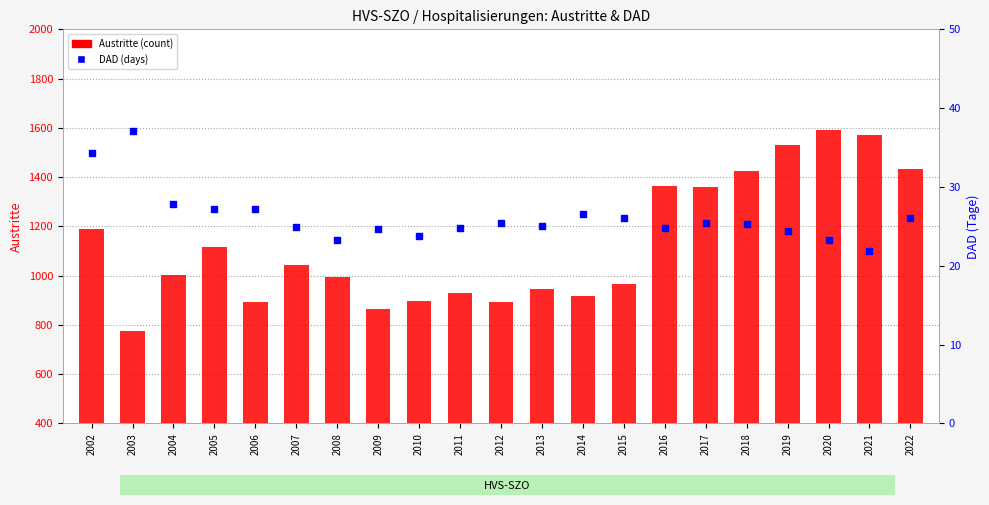

What are all the series names shown in the legend?

Austritte (count), DAD (days)